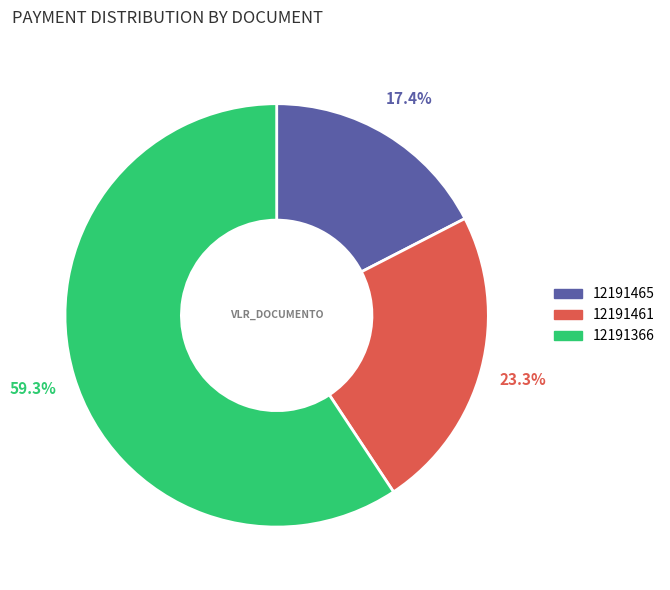

What percentage is the 12191461 slice, to the nearest percent?

23%